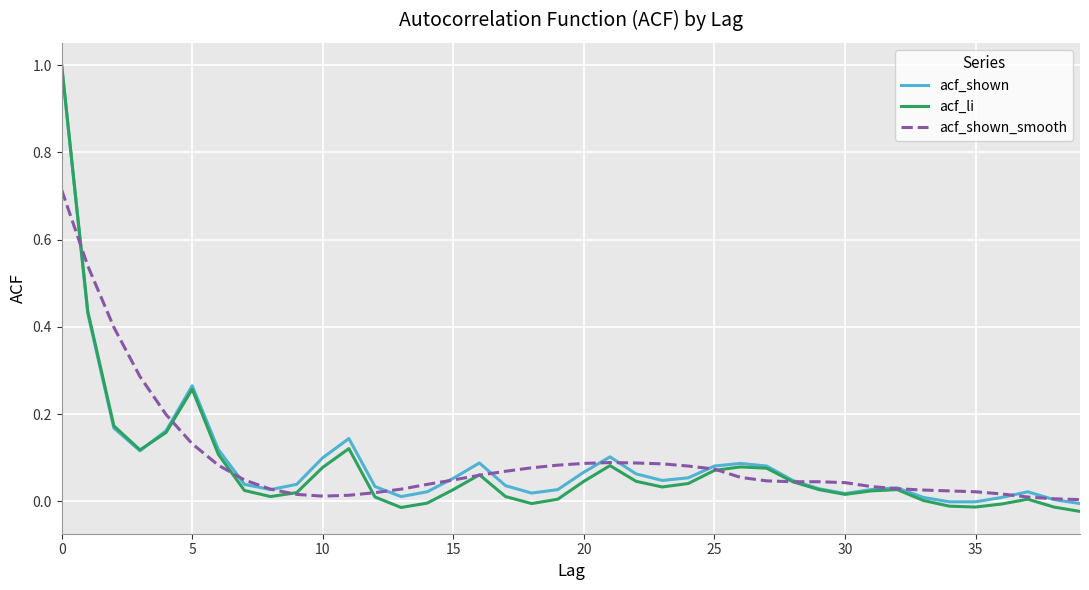

What is the highest value of the acf_li series?

1.0